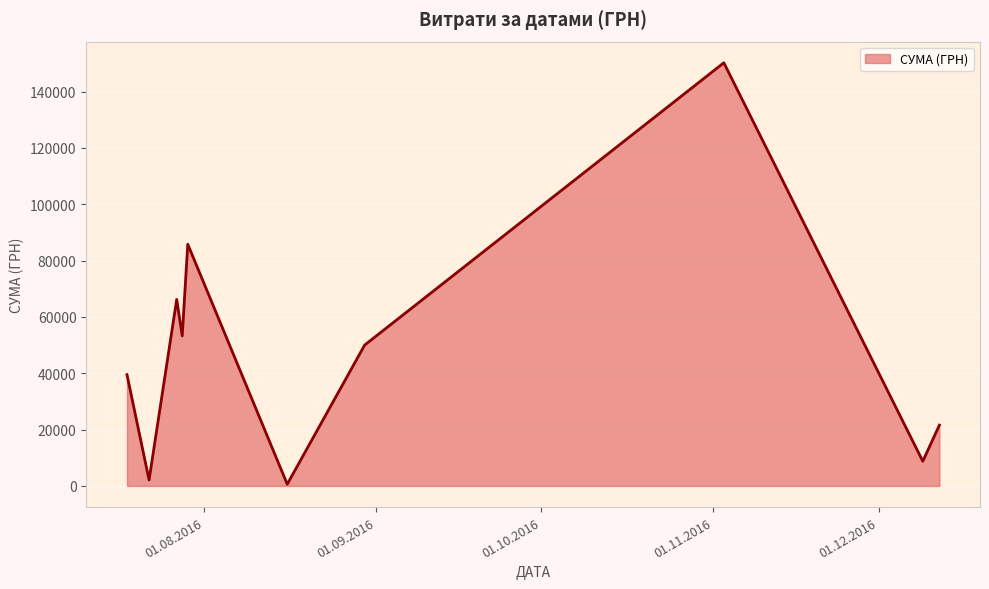

What is the difference between the maximum and minimum values?

149607.7